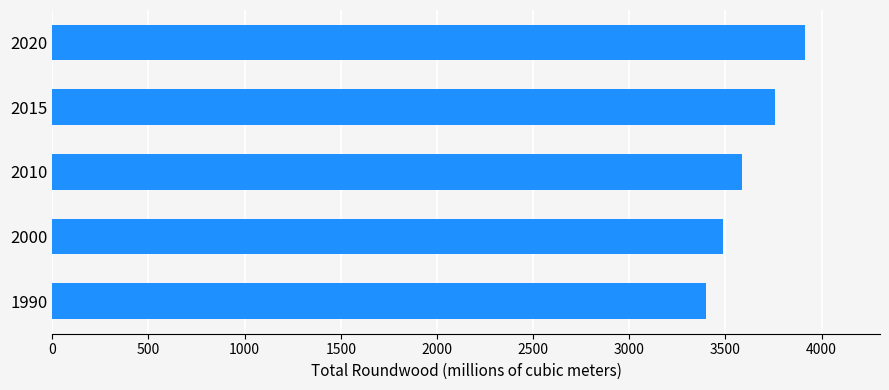

Reading top to bottom, what are all the values shown in this chart?

2020=3912	2015=3755	2010=3587	2000=3485	1990=3399